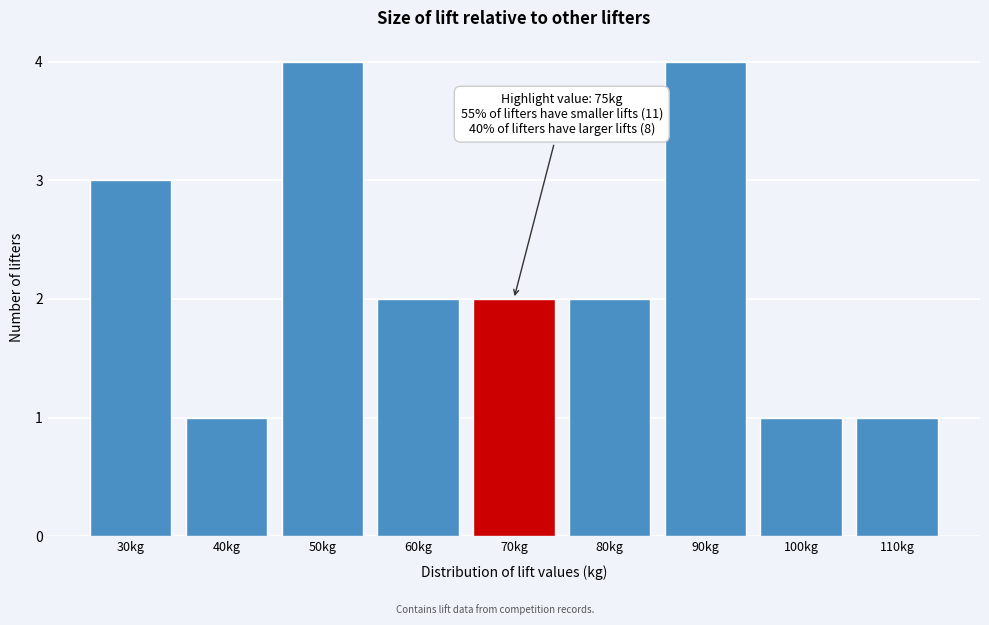

Reading left to right, what are all the values shown in this chart?

30kg=3	40kg=1	50kg=4	60kg=2	70kg=2	80kg=2	90kg=4	100kg=1	110kg=1